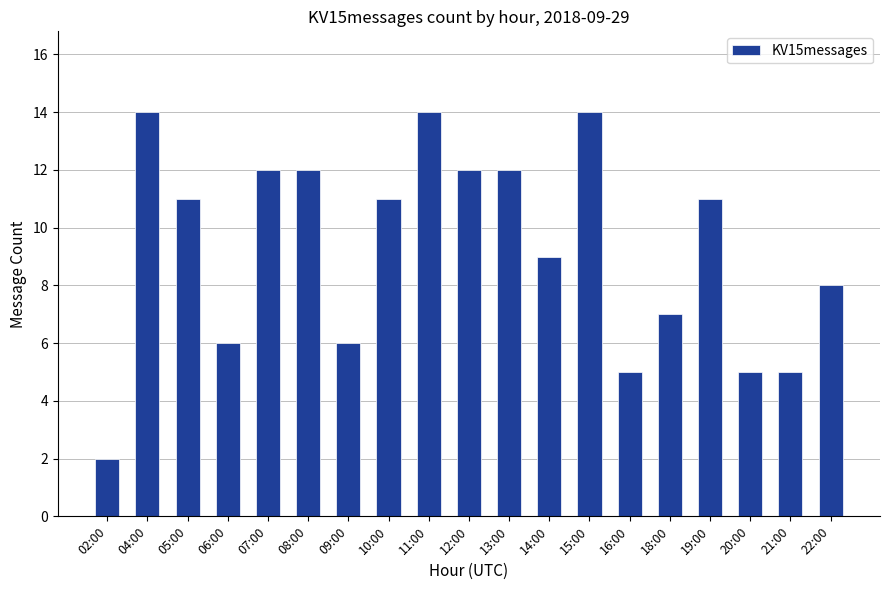

Reading right to left, extract all data points from this chart.

22:00=8	21:00=5	20:00=5	19:00=11	18:00=7	16:00=5	15:00=14	14:00=9	13:00=12	12:00=12	11:00=14	10:00=11	09:00=6	08:00=12	07:00=12	06:00=6	05:00=11	04:00=14	02:00=2